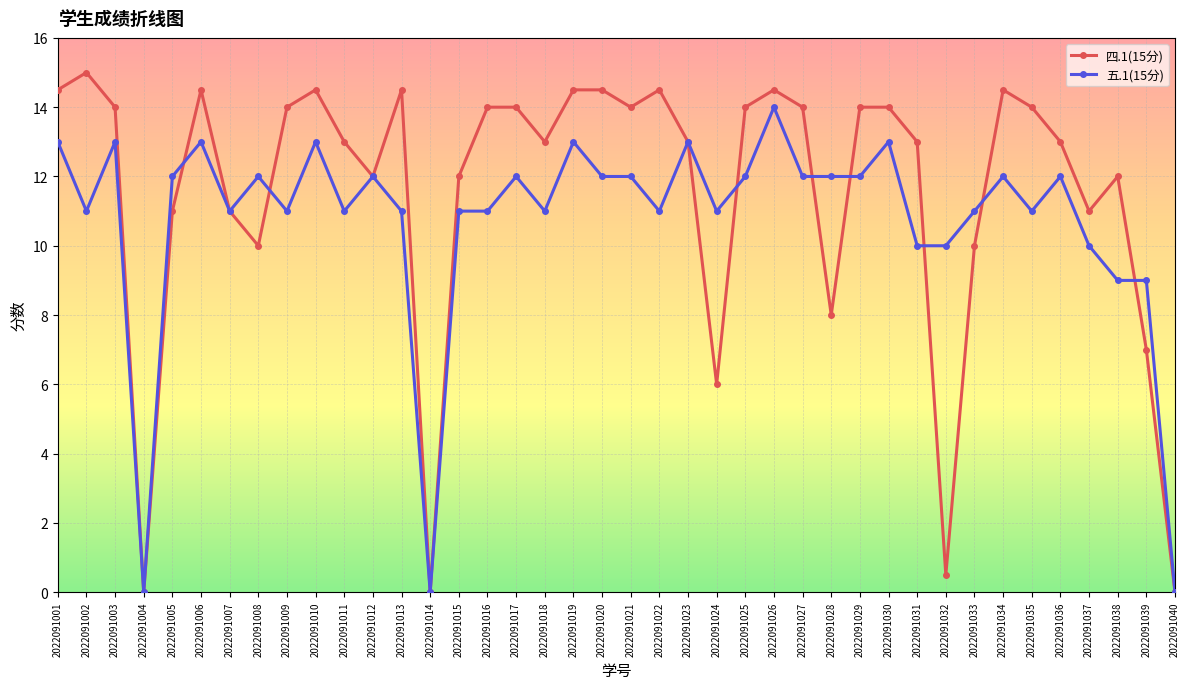

What is the difference between the 五.1(15分) values at 2022091039 and 2022091023?

4.0